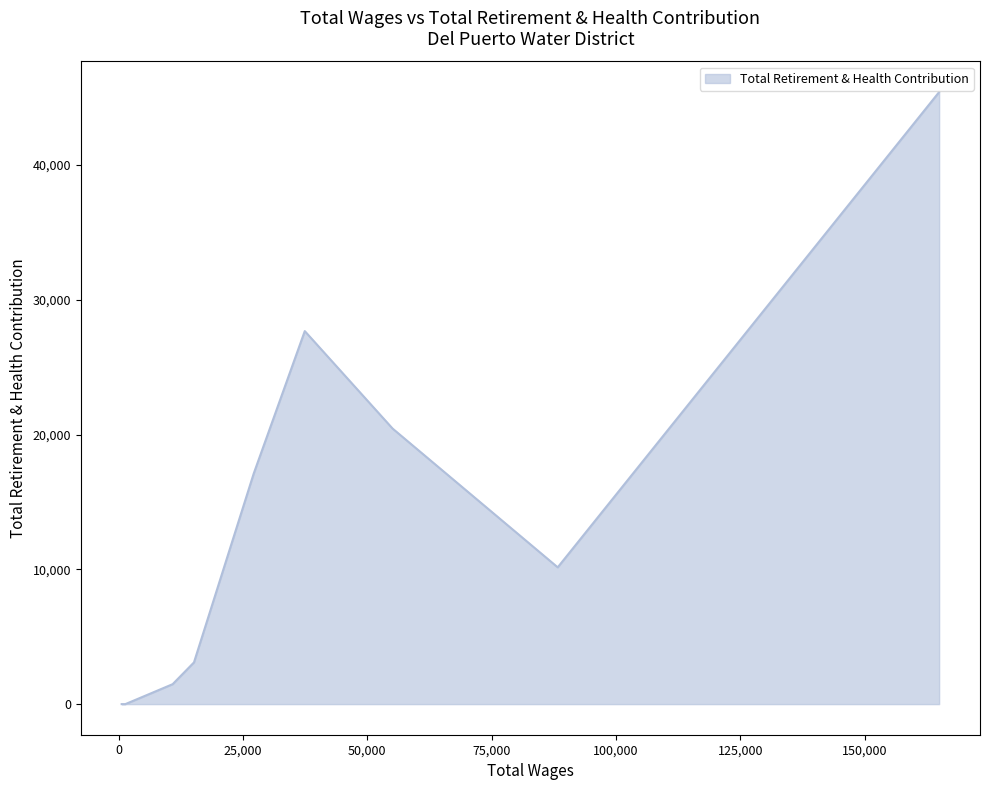

How many values are below 10147?

5